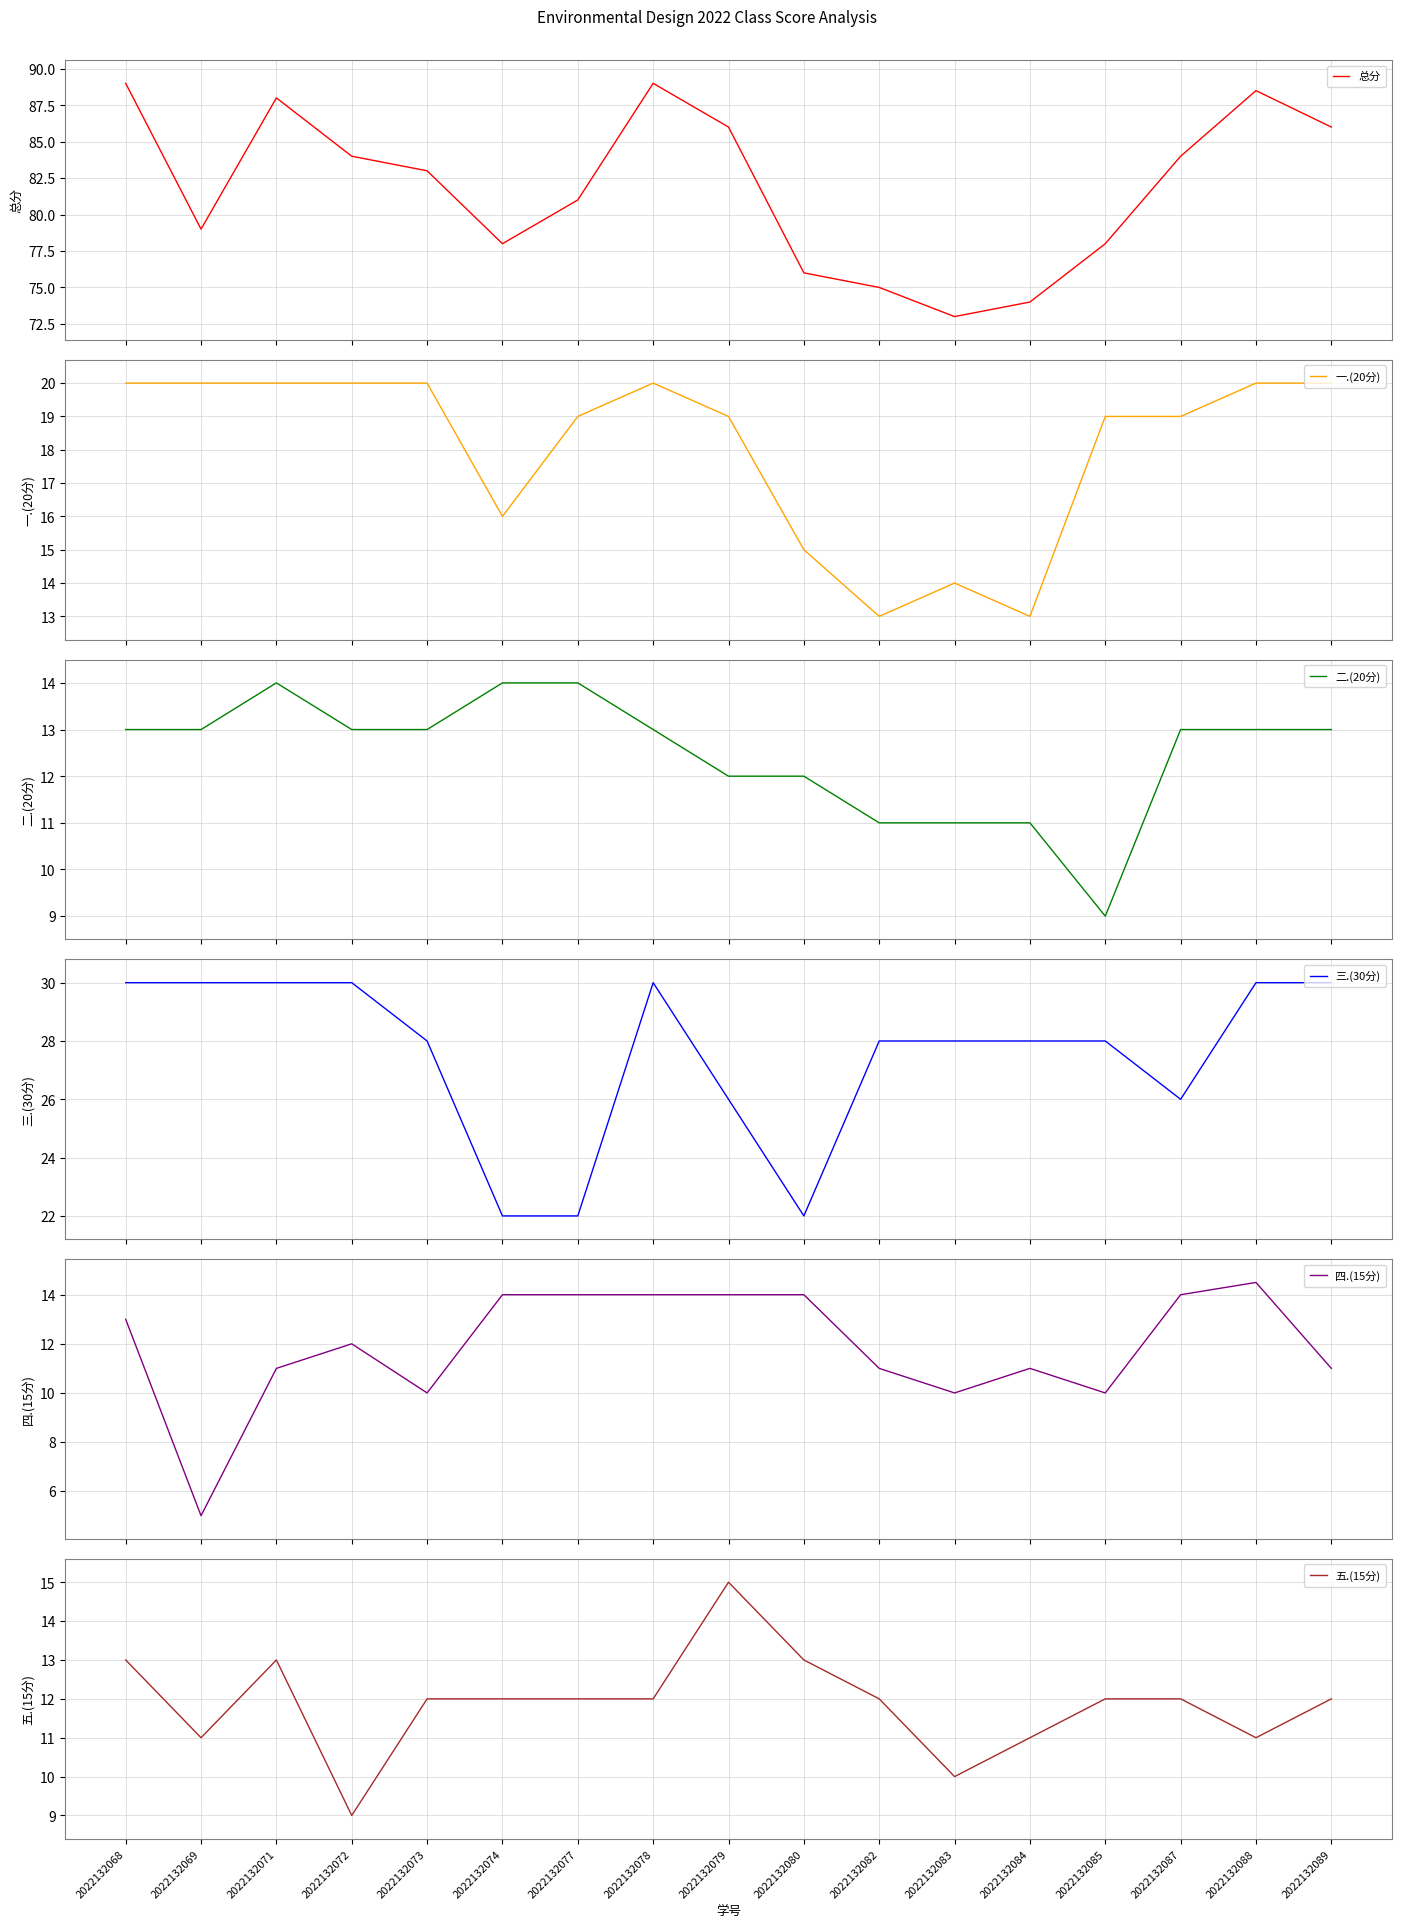

True or false: 四.(15分) has a value of 10.0 at 2022132073.

True